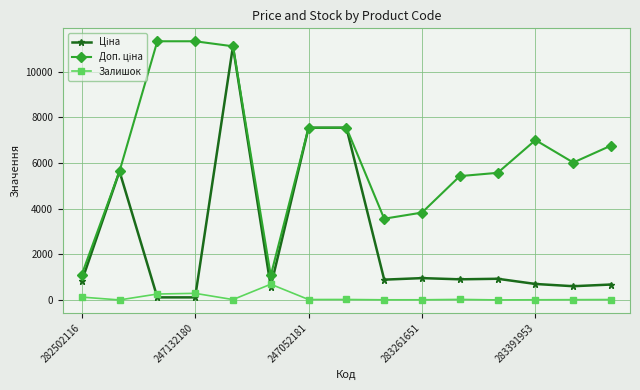

What is the maximum value shown in the chart?

11334.0